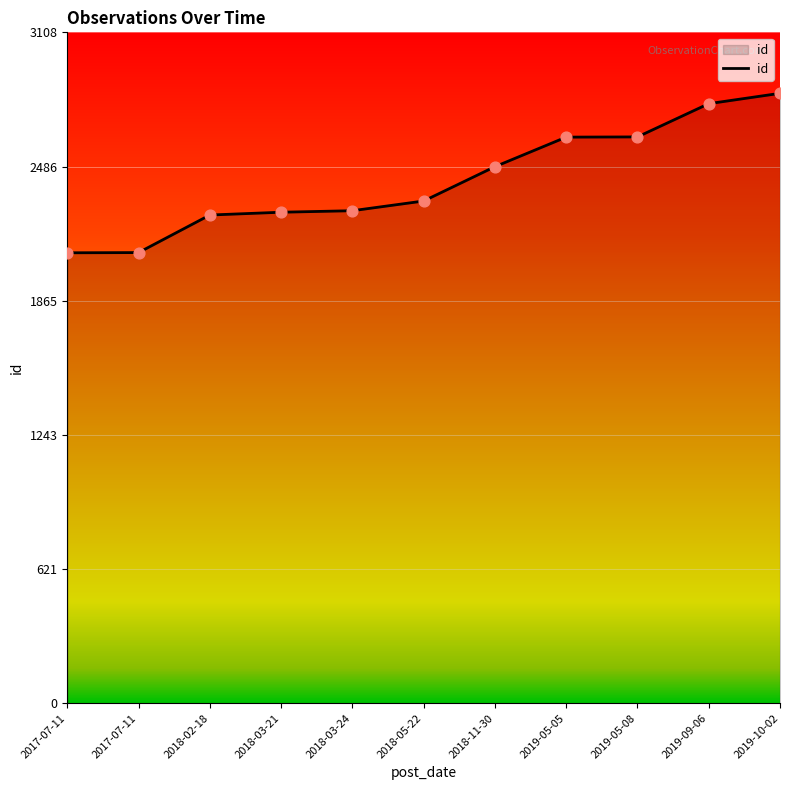

What is the change in value from 2018-02-18 to 2019-05-05?

+361